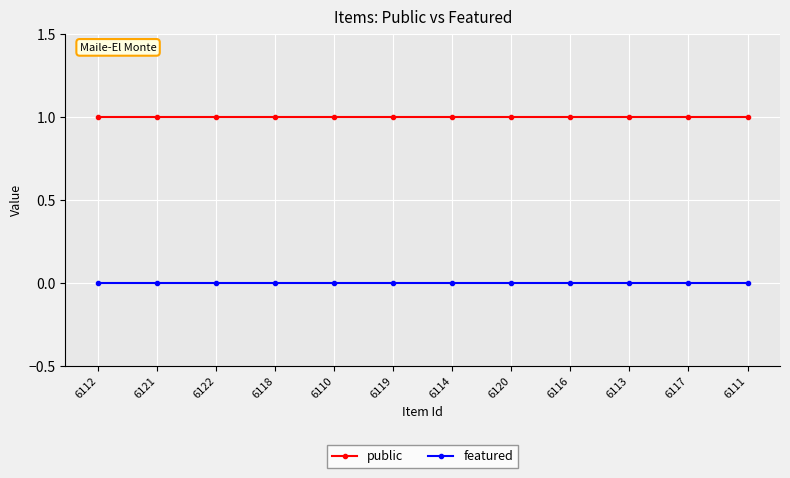

True or false: public and featured cross at least once.

False